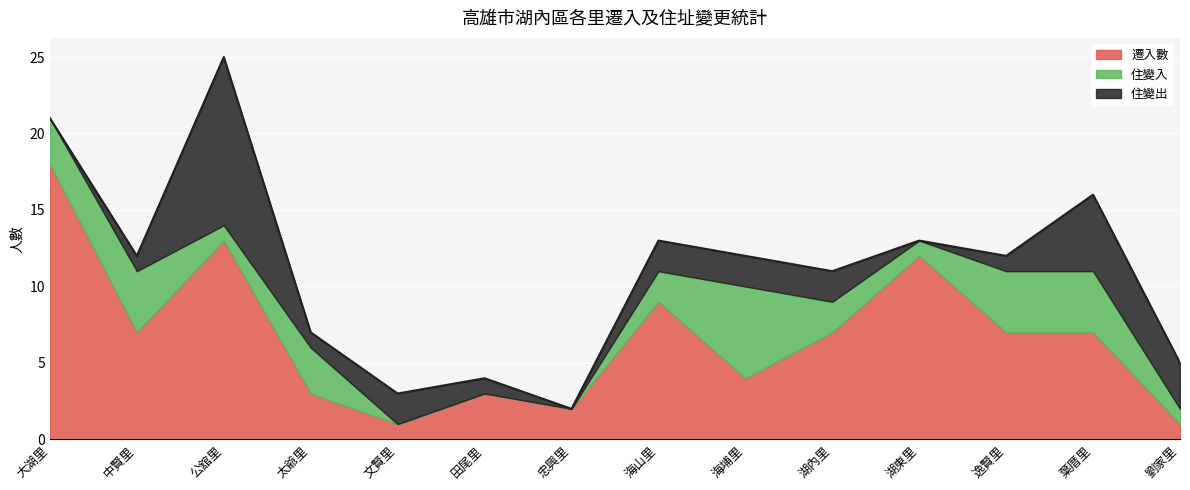

Reading left to right, transcribe all the data shown in this chart.

遷入數: 18	7	13	3	1	3	2	9	4	7	12	7	7	1
住變入: 3	4	1	3	0	0	0	2	6	2	1	4	4	1
住變出: 0	1	11	1	2	1	0	2	2	2	0	1	5	3